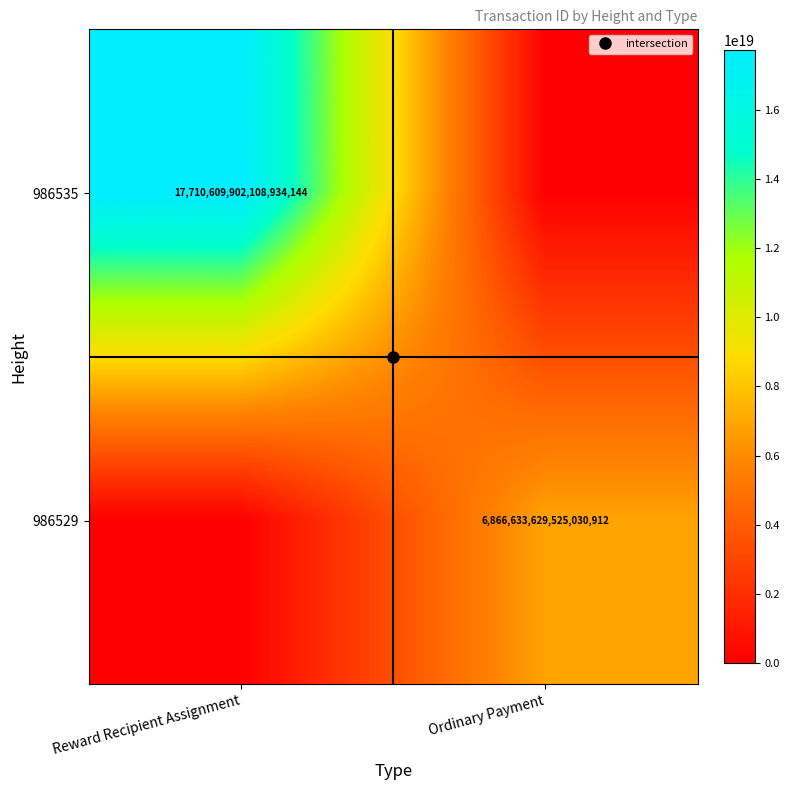

Which series has the largest range (max minus min)?

986535